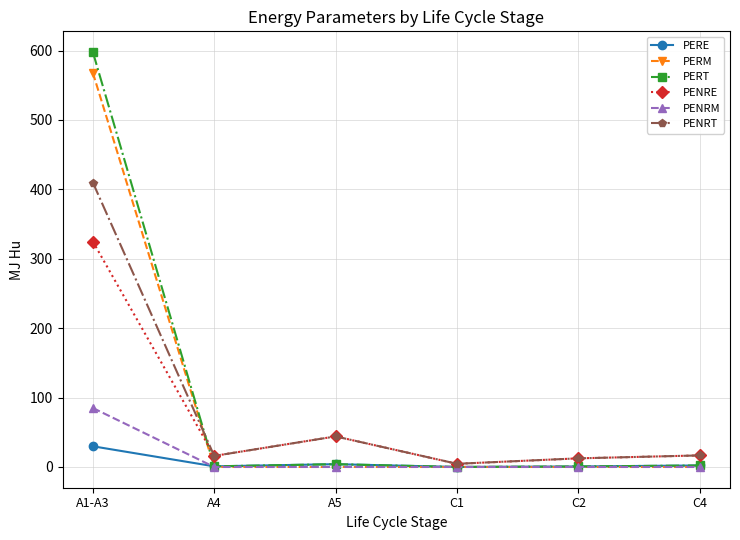

What is the label of the 6th point from the right?

A1-A3